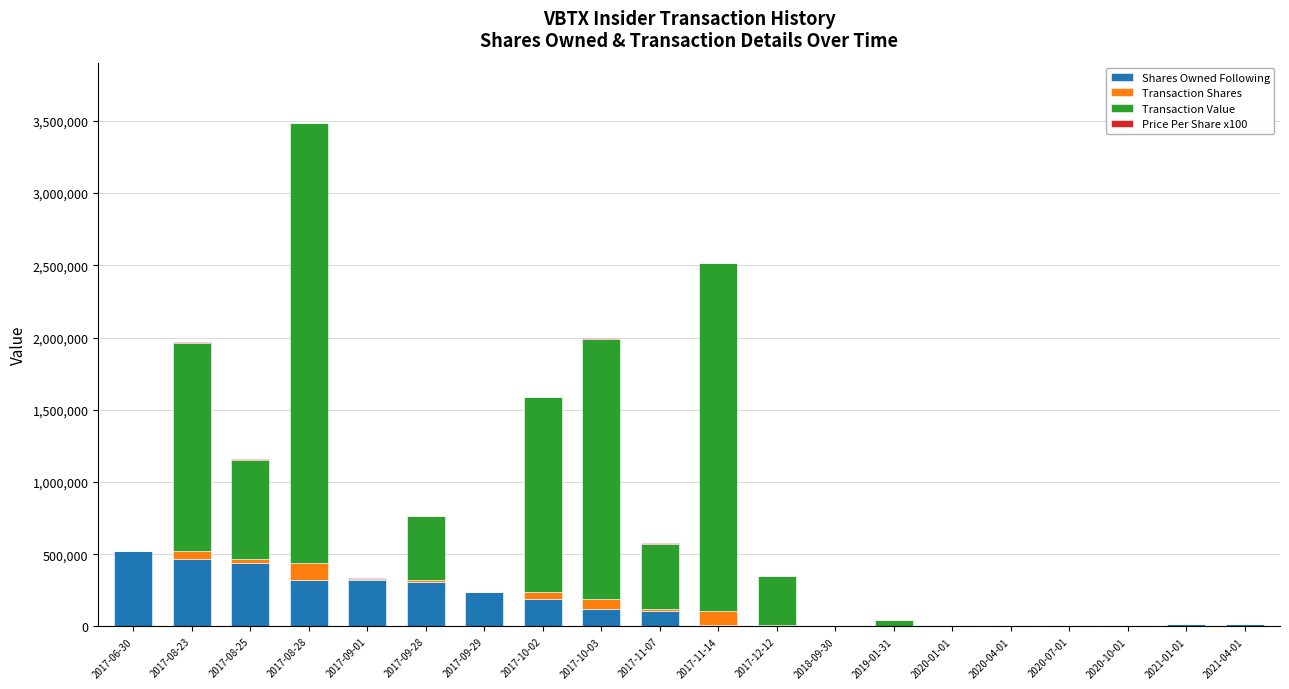

What is the sum of all Shares Owned Following values?

3130077